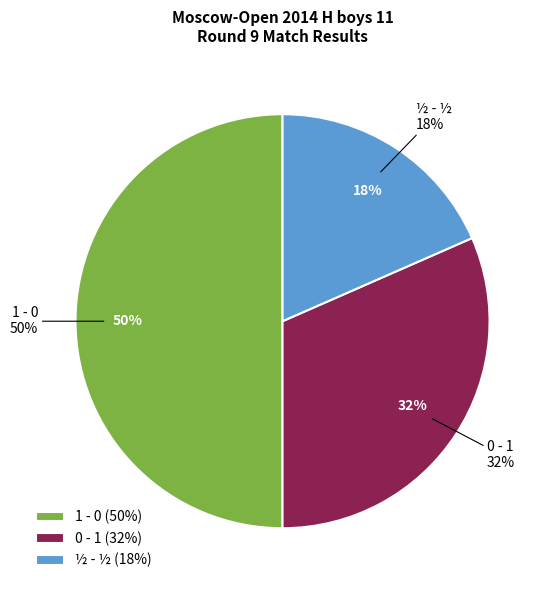

Is it true that 1 - 0 is 50% of the pie?

True